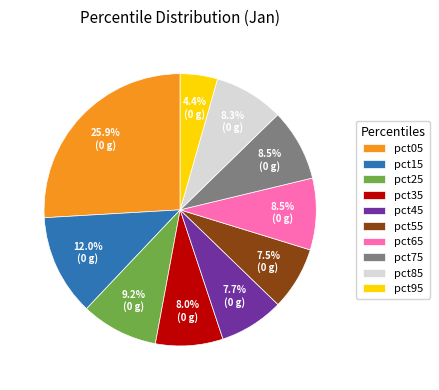

Approximately how many times larger is the value at pct05 compared to pct65?

3.0